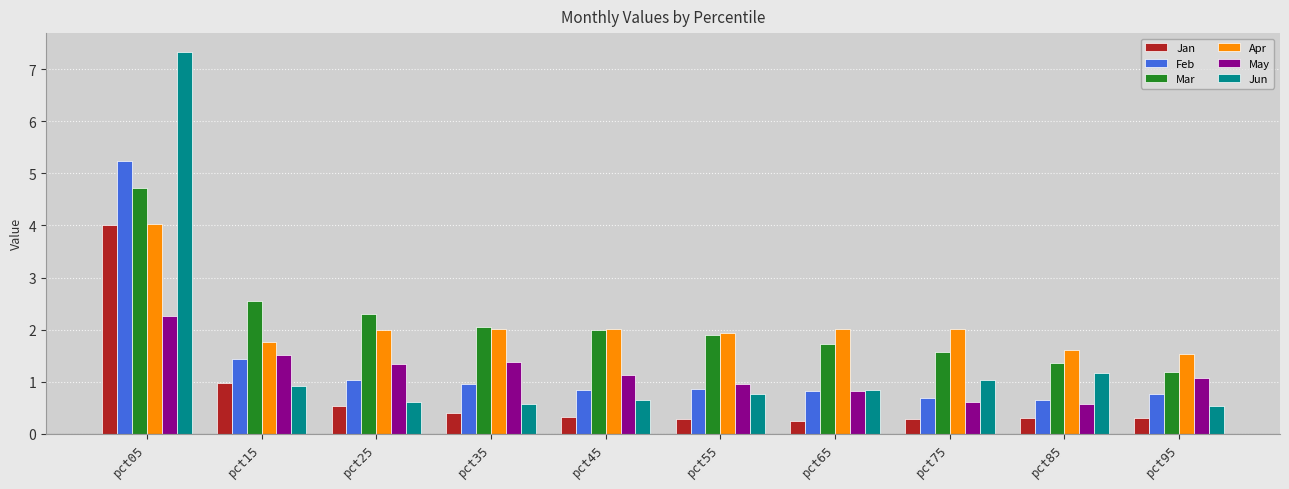

What is the total value across all series at pct25?

7.8